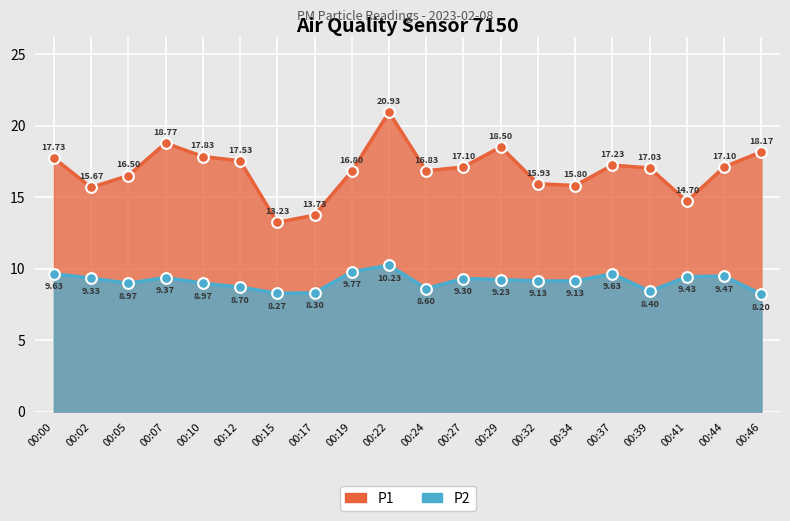

At which category is the sum across all series the highest?

00:22